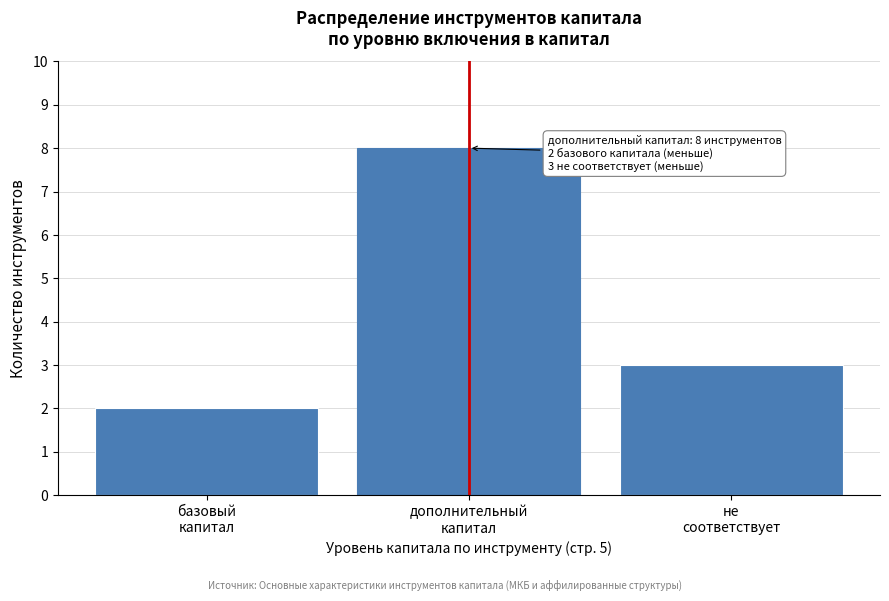

Reading right to left, what are all the values shown in this chart?

3	8	2